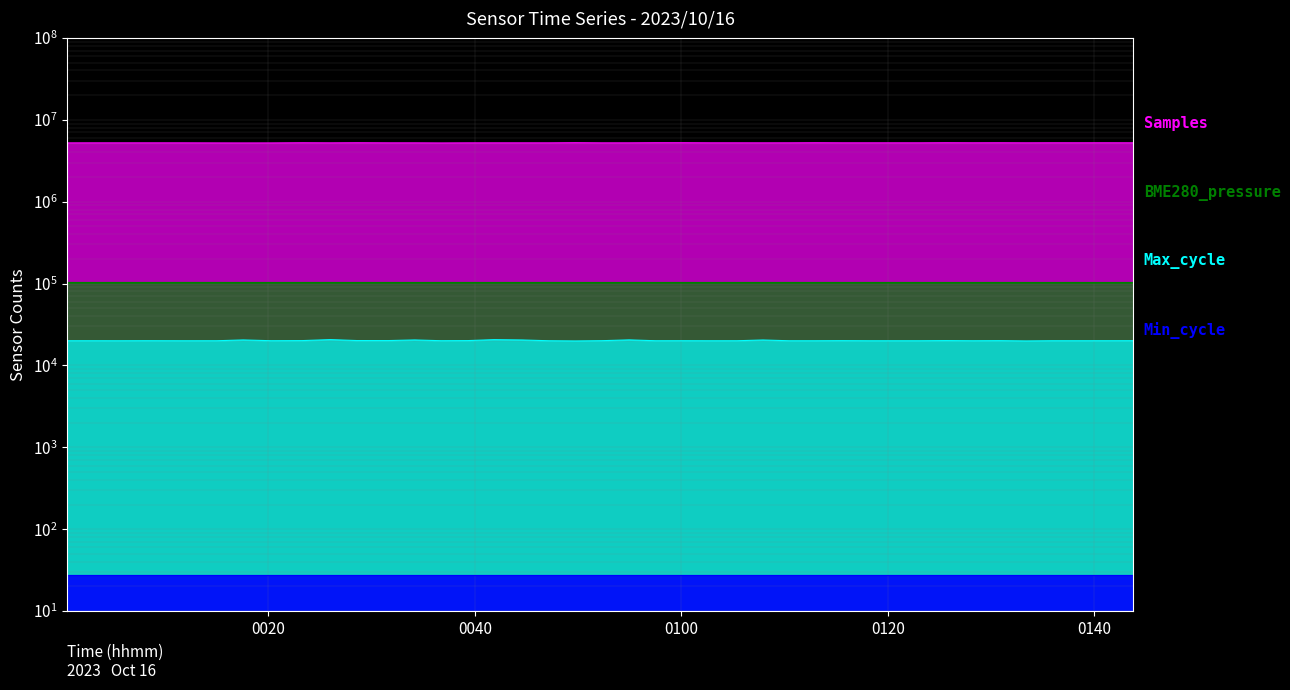

Reading right to left, what are all the values shown in this chart?

Samples: 2023/10/16 01:43:46=5238562.0	2023/10/16 01:41:15=5243419.0	2023/10/16 01:38:27=5241311.0	2023/10/16 01:35:54=5243528.0	2023/10/16 01:33:23=5235117.0	2023/10/16 01:30:49=5247327.0	2023/10/16 01:28:15=5239924.0	2023/10/16 01:25:40=5251997.0	2023/10/16 01:23:09=5236142.0	2023/10/16 01:20:38=5237299.0	2023/10/16 01:18:06=5236465.0	2023/10/16 01:15:33=5236483.0	2023/10/16 01:13:01=5250799.0	2023/10/16 01:10:27=5235923.0	2023/10/16 01:07:54=5233166.0	2023/10/16 01:05:23=5236258.0	2023/10/16 01:02:43=5237082.0	2023/10/16 01:00:12=5252578.0	2023/10/16 00:57:30=5253159.0	2023/10/16 00:54:56=5233439.0	2023/10/16 00:52:18=5232121.0	2023/10/16 00:49:43=5256796.0	2023/10/16 00:47:09=5232057.0	2023/10/16 00:44:36=5233570.0	2023/10/16 00:41:51=5233429.0	2023/10/16 00:39:17=5231515.0	2023/10/16 00:36:44=5218719.0	2023/10/16 00:34:09=5233145.0	2023/10/16 00:31:37=5233312.0	2023/10/16 00:28:35=5249642.0	2023/10/16 00:26:00=5232780.0	2023/10/16 00:23:15=5247668.0	2023/10/16 00:20:16=5222895.0	2023/10/16 00:17:32=5219422.0	2023/10/16 00:14:59=5223250.0	2023/10/16 00:11:40=5232934.0	2023/10/16 00:08:07=5234227.0	2023/10/16 00:05:35=5234018.0	2023/10/16 00:02:56=5234150.0	2023/10/16 00:00:29=5229739.0
BME280_pressure: 2023/10/16 01:43:46=102283.8	2023/10/16 01:41:15=102246.1	2023/10/16 01:38:27=102277.1	2023/10/16 01:35:54=102251.7	2023/10/16 01:33:23=102260.5	2023/10/16 01:30:49=102290.6	2023/10/16 01:28:15=102244.4	2023/10/16 01:25:40=102251.5	2023/10/16 01:23:09=102269.8	2023/10/16 01:20:38=102301.9	2023/10/16 01:18:06=102297.8	2023/10/16 01:15:33=102281.4	2023/10/16 01:13:01=102276.4	2023/10/16 01:10:27=102313.1	2023/10/16 01:07:54=102292.6	2023/10/16 01:05:23=102279.4	2023/10/16 01:02:43=102255.6	2023/10/16 01:00:12=102274.7	2023/10/16 00:57:30=102252.9	2023/10/16 00:54:56=102246.4	2023/10/16 00:52:18=102263.2	2023/10/16 00:49:43=102251.1	2023/10/16 00:47:09=102323.1	2023/10/16 00:44:36=102275.0	2023/10/16 00:41:51=102295.8	2023/10/16 00:39:17=102299.9	2023/10/16 00:36:44=102306.2	2023/10/16 00:34:09=102275.8	2023/10/16 00:31:37=102289.3	2023/10/16 00:28:35=102268.9	2023/10/16 00:26:00=102315.2	2023/10/16 00:23:15=102284.1	2023/10/16 00:20:16=102283.7	2023/10/16 00:17:32=102253.3	2023/10/16 00:14:59=102325.9	2023/10/16 00:11:40=102327.2	2023/10/16 00:08:07=102279.7	2023/10/16 00:05:35=102301.4	2023/10/16 00:02:56=102279.2	2023/10/16 00:00:29=102325.8
Max_cycle: 2023/10/16 01:43:46=20056.0	2023/10/16 01:41:15=20041.0	2023/10/16 01:38:27=20037.0	2023/10/16 01:35:54=20036.0	2023/10/16 01:33:23=19919.0	2023/10/16 01:30:49=20080.0	2023/10/16 01:28:15=20021.0	2023/10/16 01:25:40=20112.0	2023/10/16 01:23:09=20025.0	2023/10/16 01:20:38=20021.0	2023/10/16 01:18:06=20021.0	2023/10/16 01:15:33=20079.0	2023/10/16 01:13:01=20022.0	2023/10/16 01:10:27=20021.0	2023/10/16 01:07:54=20459.0	2023/10/16 01:05:23=20030.0	2023/10/16 01:02:43=20021.0	2023/10/16 01:00:12=20044.0	2023/10/16 00:57:30=20033.0	2023/10/16 00:54:56=20521.0	2023/10/16 00:52:18=20064.0	2023/10/16 00:49:43=19913.0	2023/10/16 00:47:09=20028.0	2023/10/16 00:44:36=20465.0	2023/10/16 00:41:51=20651.0	2023/10/16 00:39:17=20112.0	2023/10/16 00:36:44=20049.0	2023/10/16 00:34:09=20480.0	2023/10/16 00:31:37=20128.0	2023/10/16 00:28:35=20136.0	2023/10/16 00:26:00=20673.0	2023/10/16 00:23:15=20112.0	2023/10/16 00:20:16=20044.0	2023/10/16 00:17:32=20485.0	2023/10/16 00:14:59=20032.0	2023/10/16 00:11:40=20021.0	2023/10/16 00:08:07=20052.0	2023/10/16 00:05:35=20021.0	2023/10/16 00:02:56=20033.0	2023/10/16 00:00:29=20030.0